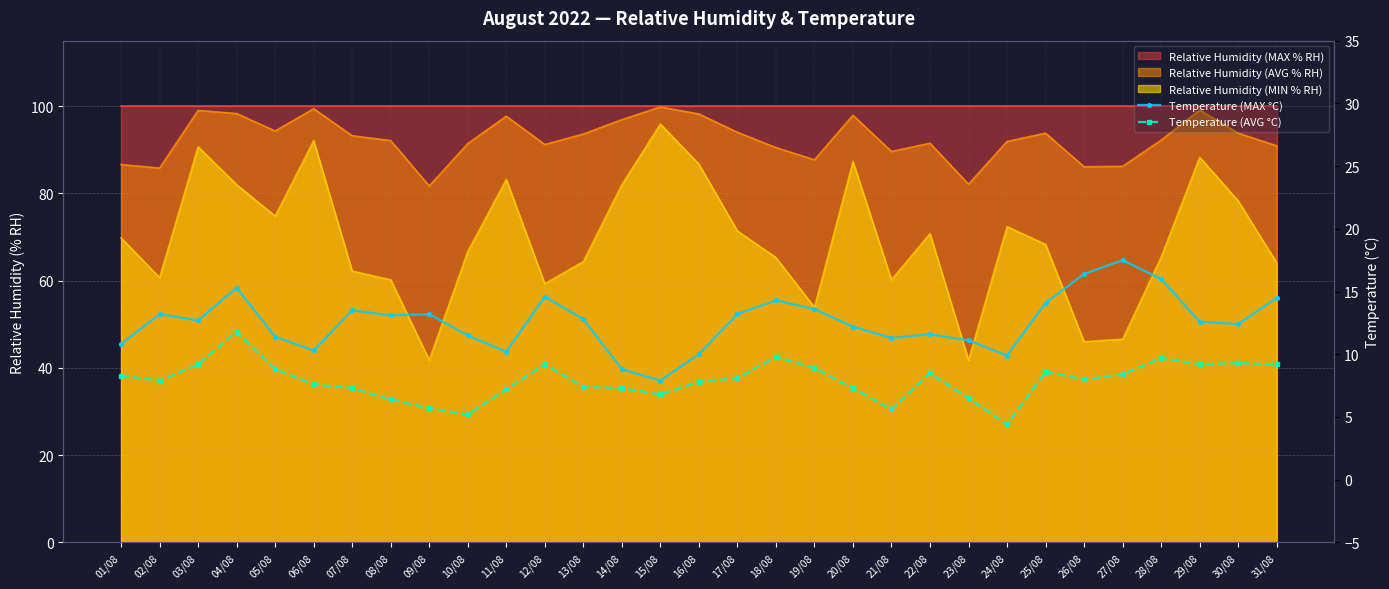

Where does the Temperature (AVG °C) series first go above 8?

01/08